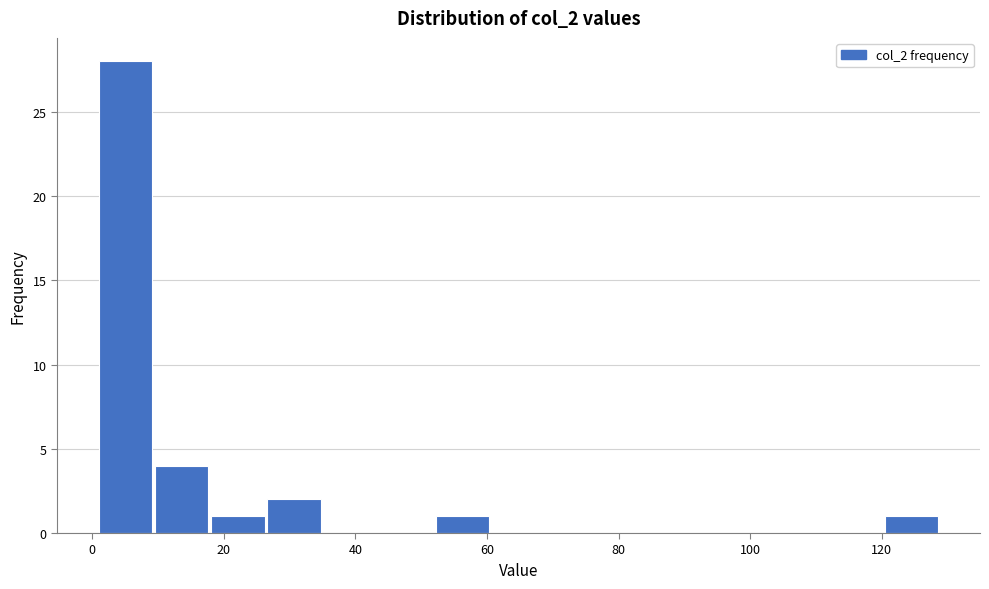

How tall is the bar that spans 120 to 130 on the x-axis? Neither the bar edges nor the heights are printed on the chart, so give them approximately, as read against the axes.

1